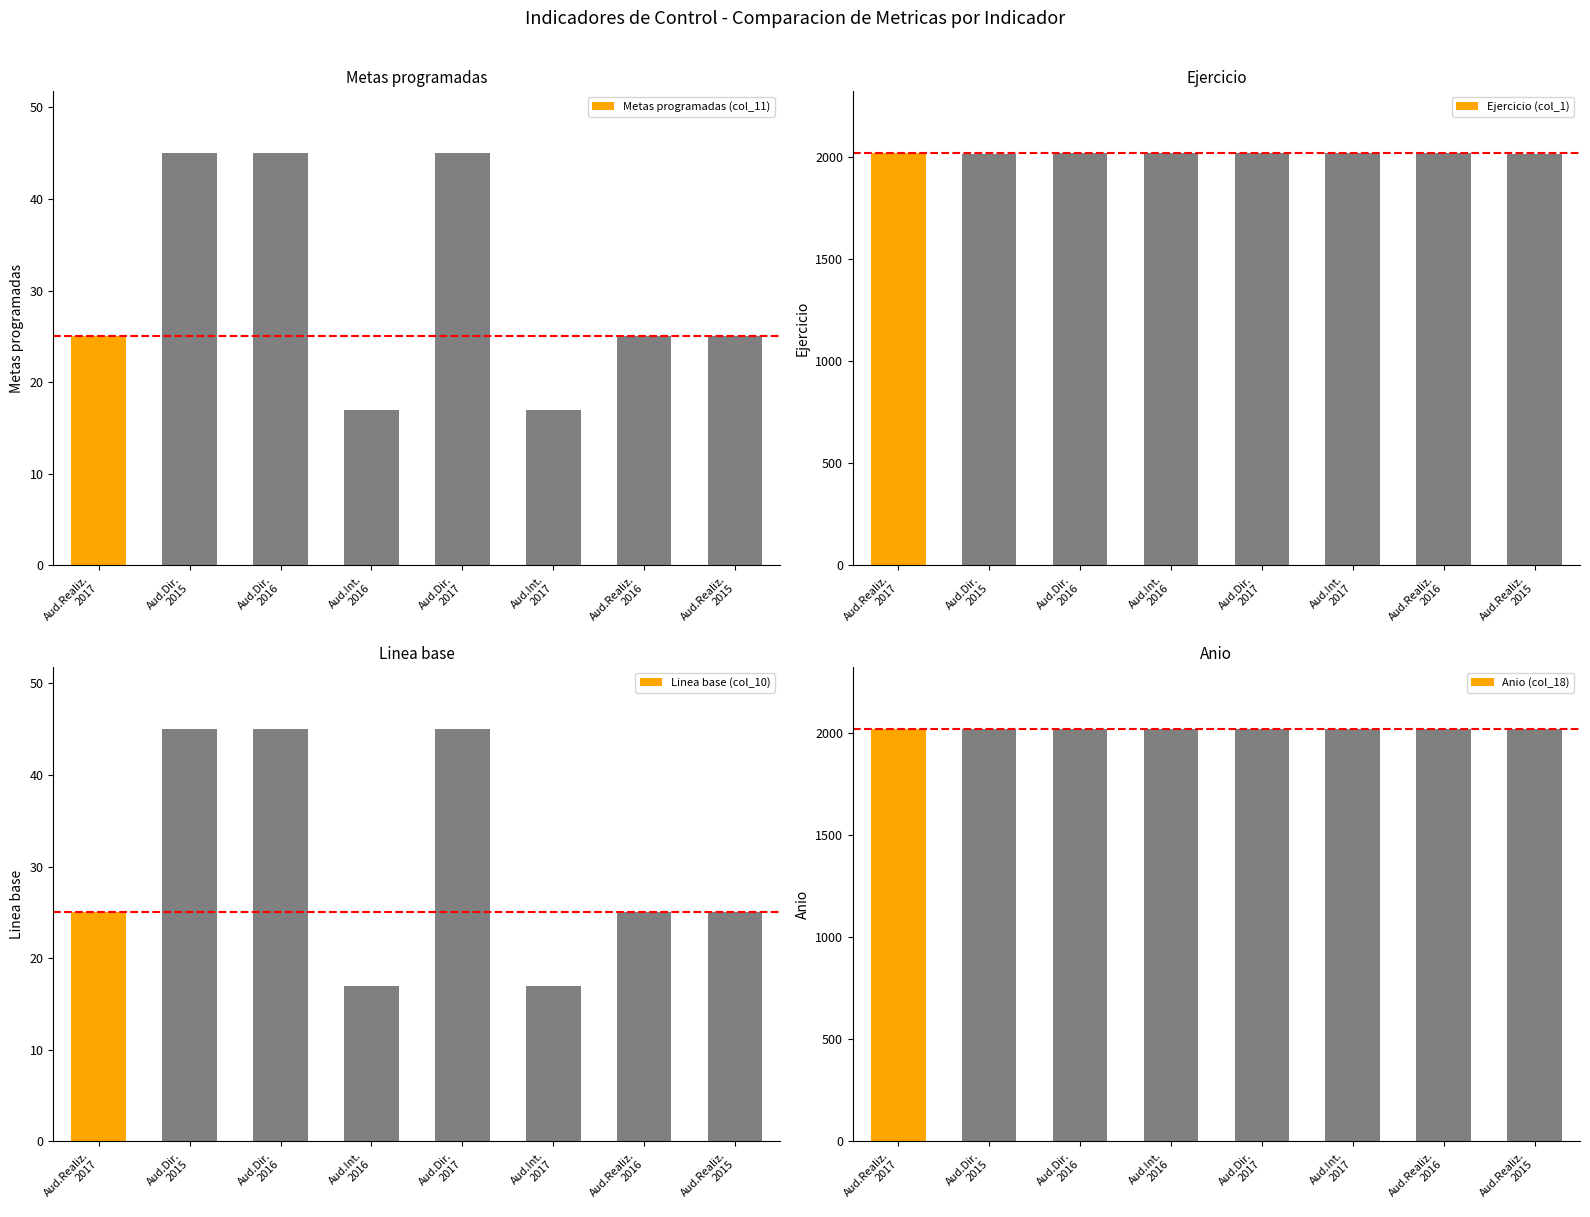

Reading left to right, transcribe all the data shown in this chart.

Metas programadas (col_11): Aud.Realiz.
2017=25	Aud.Dir.
2015=45	Aud.Dir.
2016=45	Aud.Int.
2016=17	Aud.Dir.
2017=45	Aud.Int.
2017=17	Aud.Realiz.
2016=25	Aud.Realiz.
2015=25
Ejercicio (col_1): Aud.Realiz.
2017=2017	Aud.Dir.
2015=2015	Aud.Dir.
2016=2016	Aud.Int.
2016=2016	Aud.Dir.
2017=2017	Aud.Int.
2017=2017	Aud.Realiz.
2016=2016	Aud.Realiz.
2015=2015
Linea base (col_10): Aud.Realiz.
2017=25	Aud.Dir.
2015=45	Aud.Dir.
2016=45	Aud.Int.
2016=17	Aud.Dir.
2017=45	Aud.Int.
2017=17	Aud.Realiz.
2016=25	Aud.Realiz.
2015=25
Anio (col_18): Aud.Realiz.
2017=2017	Aud.Dir.
2015=2017	Aud.Dir.
2016=2017	Aud.Int.
2016=2017	Aud.Dir.
2017=2017	Aud.Int.
2017=2017	Aud.Realiz.
2016=2017	Aud.Realiz.
2015=2017